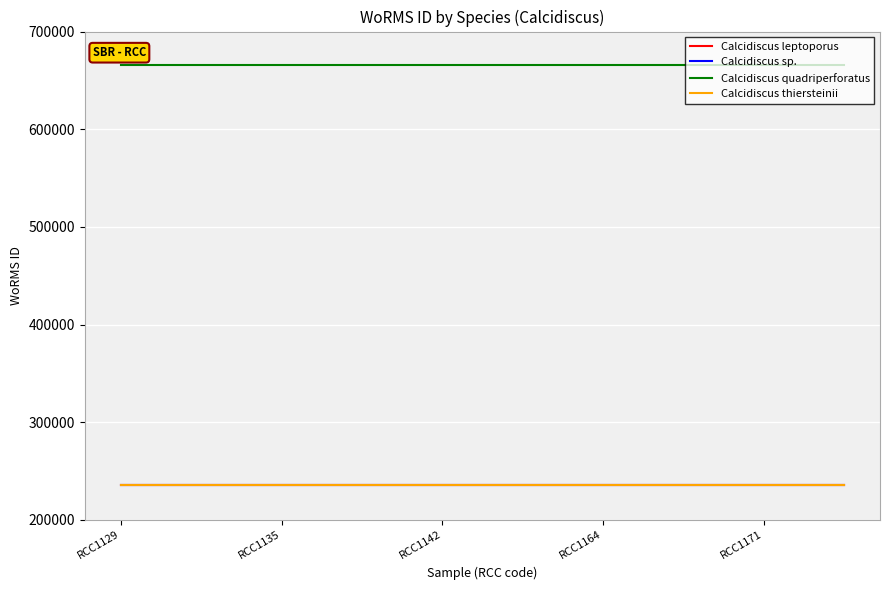

Rank the series by their maximum value, from highest to lowest.

Calcidiscus quadriperforatus, Calcidiscus leptoporus, Calcidiscus sp., Calcidiscus thiersteinii